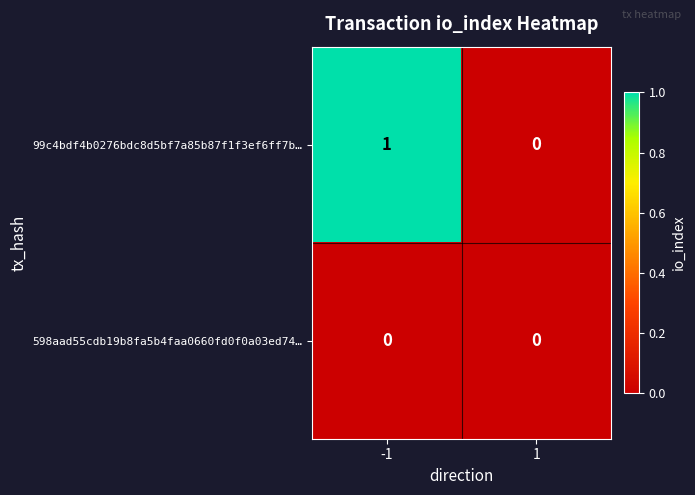

Is it true that 99c4bdf4b0276bdc8d5bf7a85b87f1f3ef6ff7b… equals 0 at -1?

False